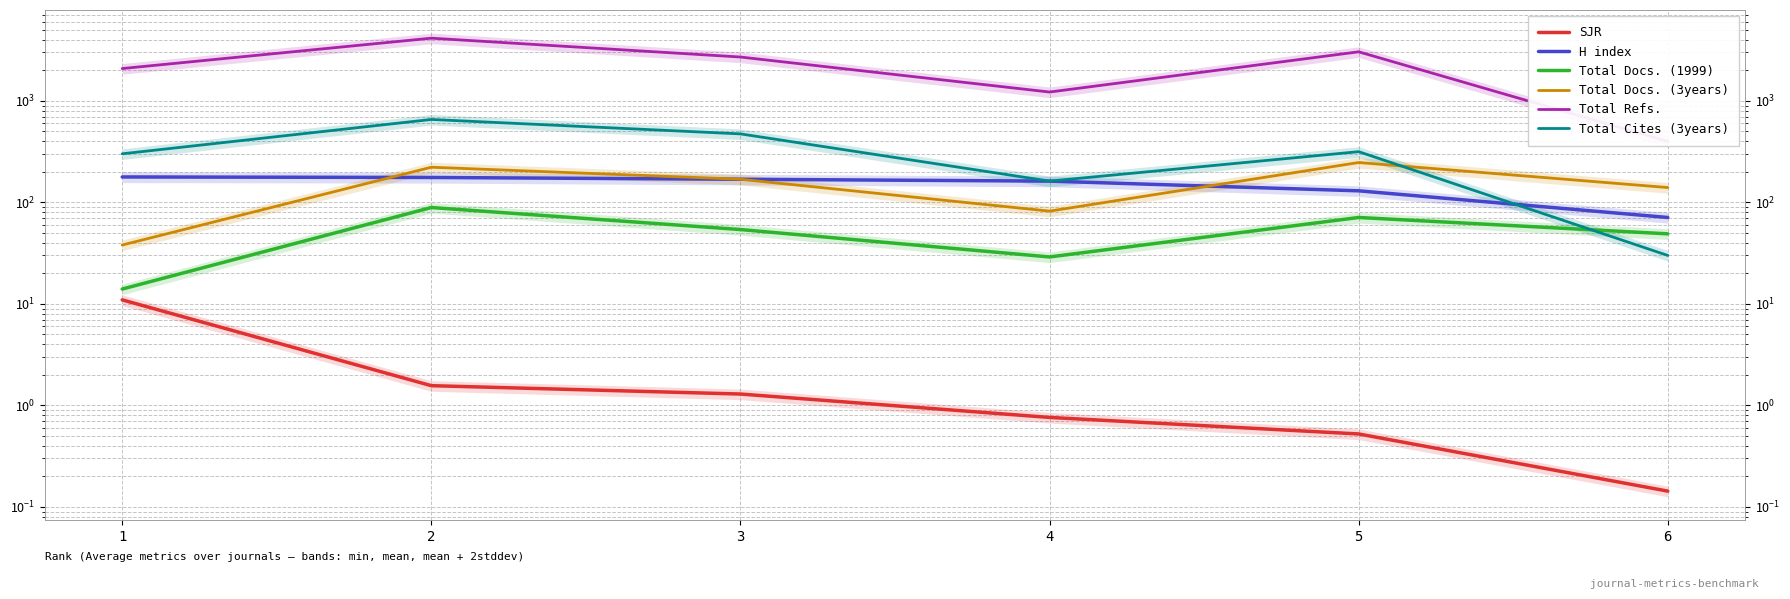

Does the chart display data point markers on the line(s)?

No